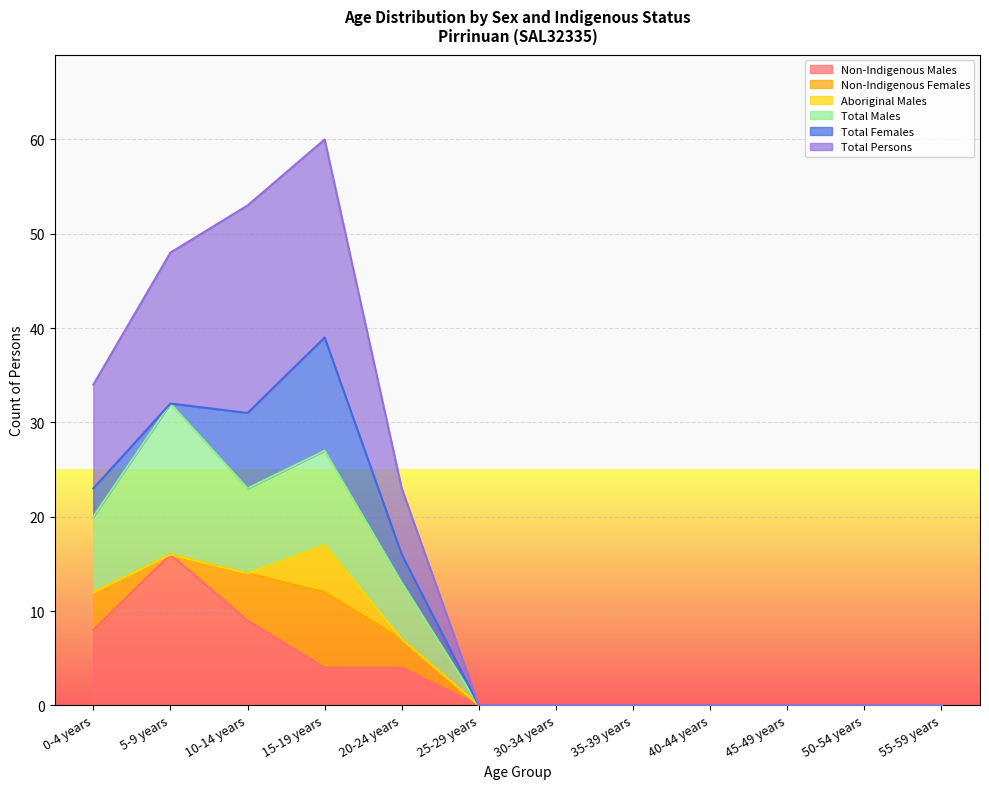

Read the Total Persons value at 15-19 years, to the nearest 5.

60